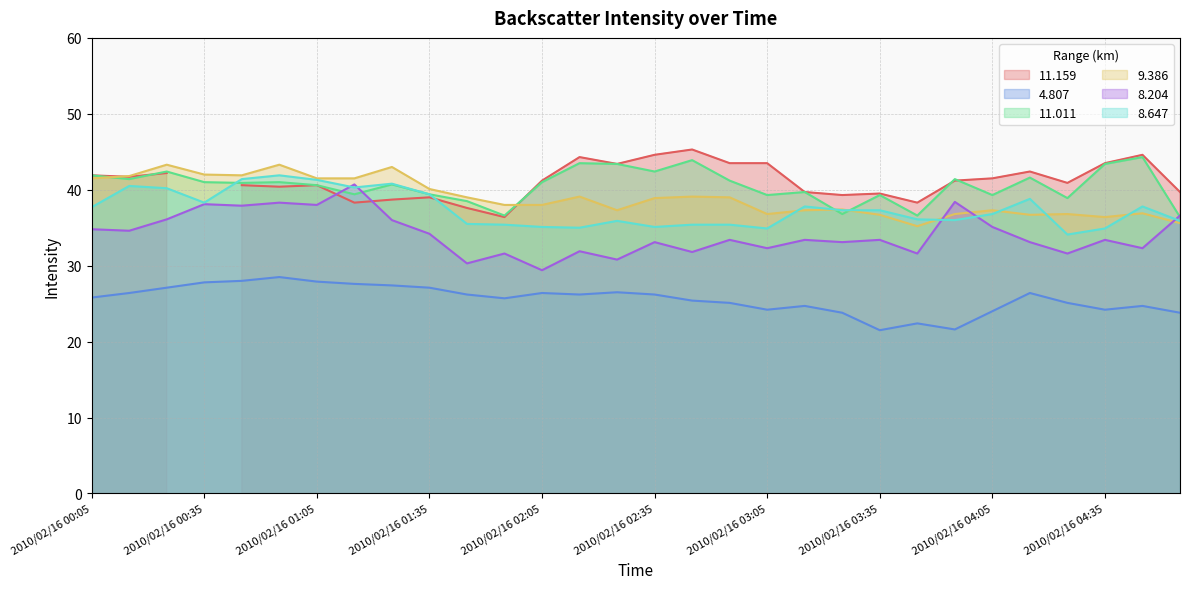

Where does the  11.011 series first go above 41?

2010/02/16 00:05